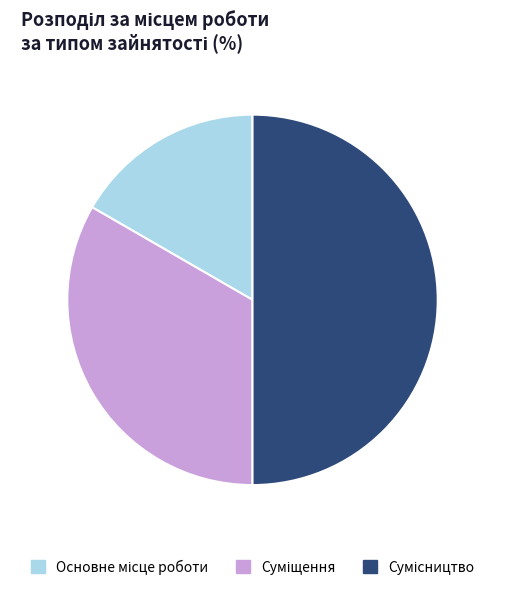

Rank the categories by value from lowest to highest.

Основне місце роботи, Суміщення, Сумісництво